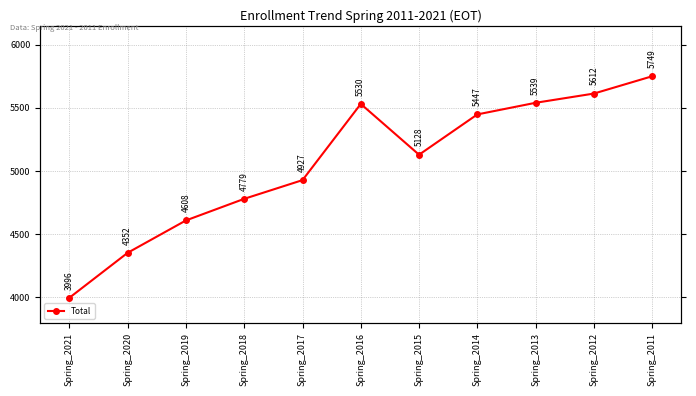

How many points are lower than both their immediate neighbors (excluding endpoints)?

1